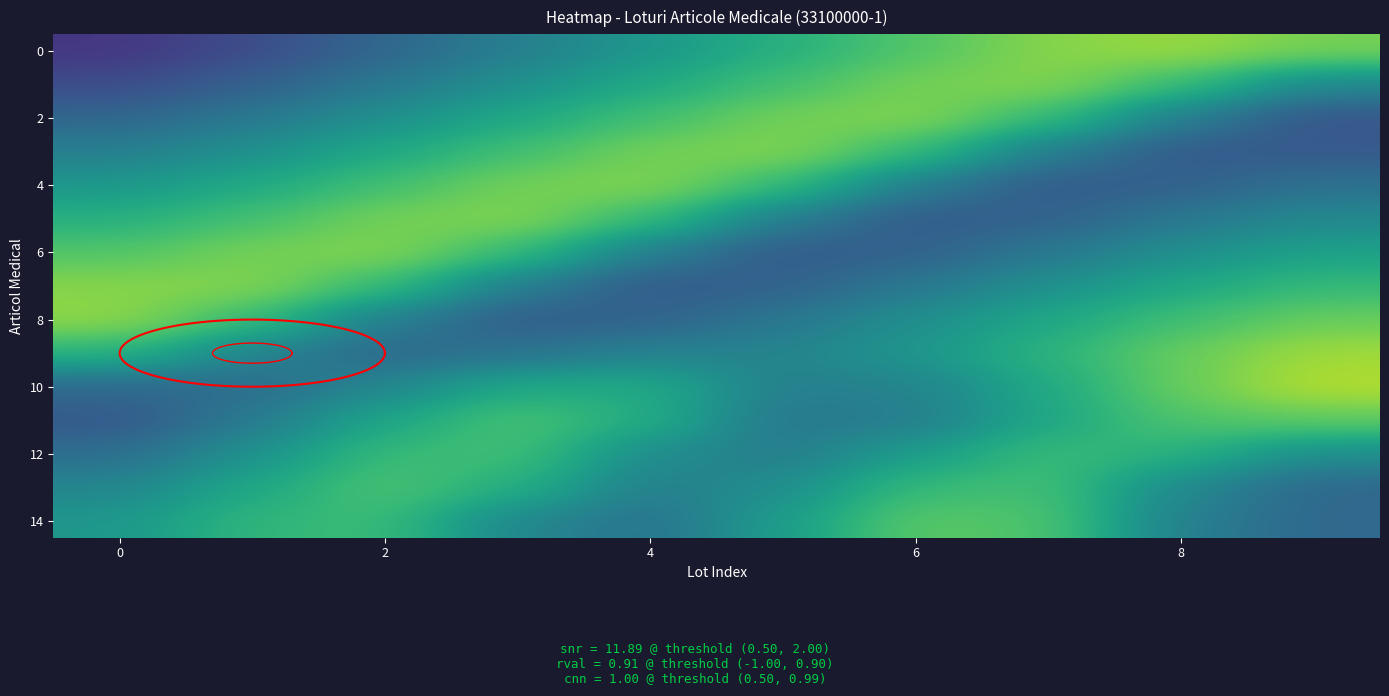

What is the sum of all Manusi chirurgicale lot14 values?

55